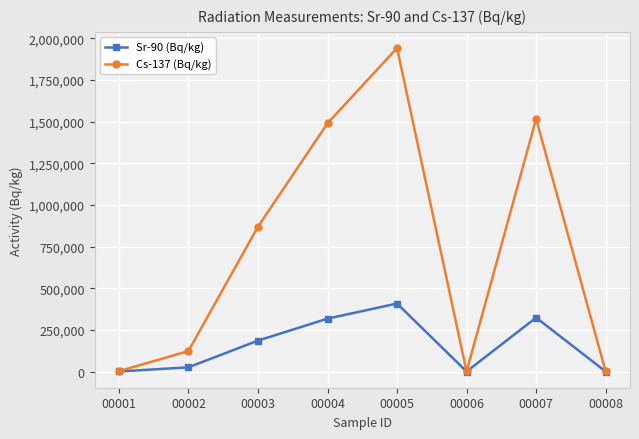

What is the spread (max minus min) of values at 00003?

683800.0